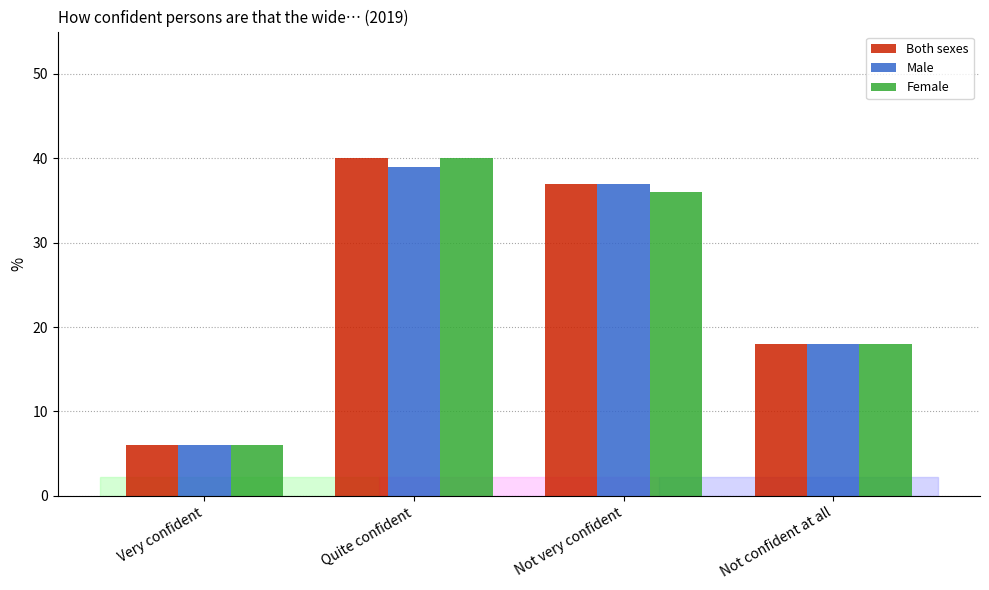

How many distinct data groups are displayed?

3